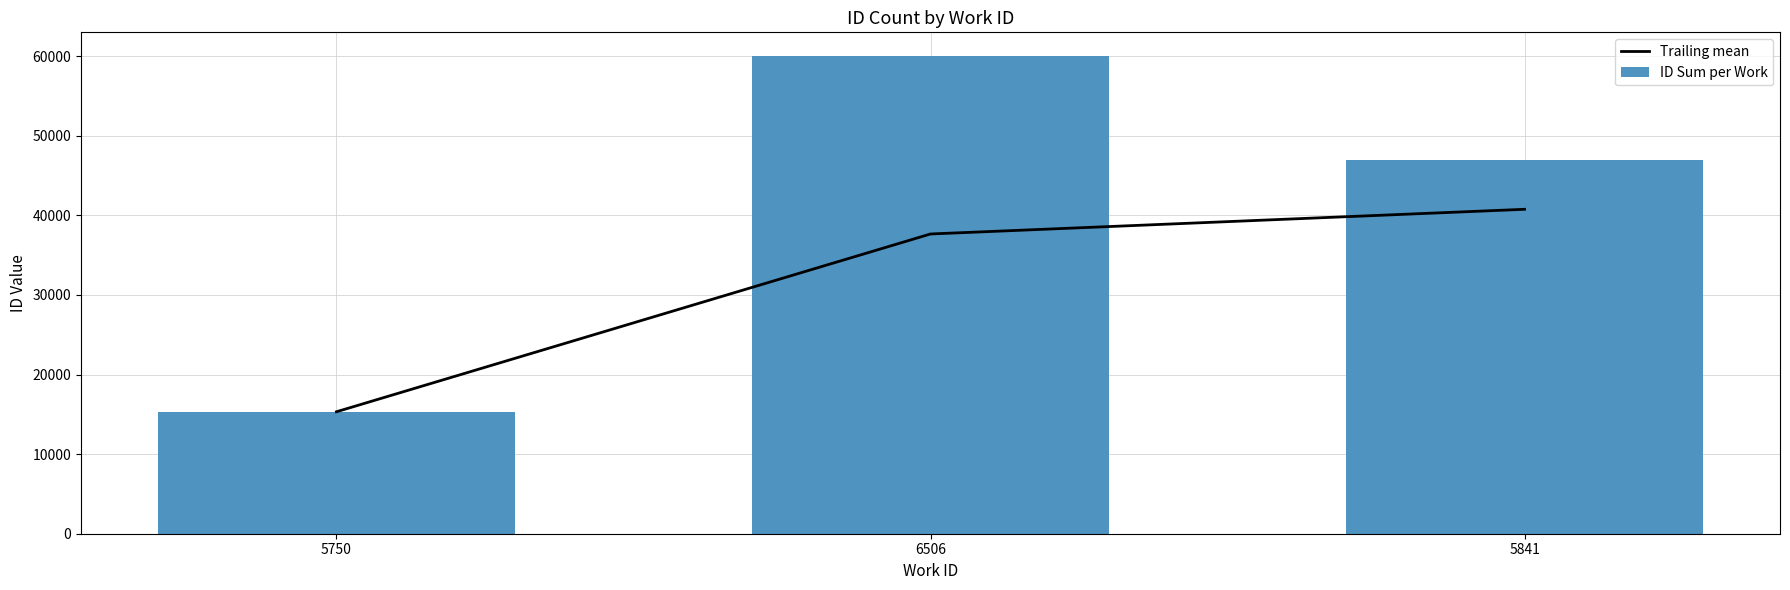

Which category has the highest value in the ID Sum per Work series?

6506